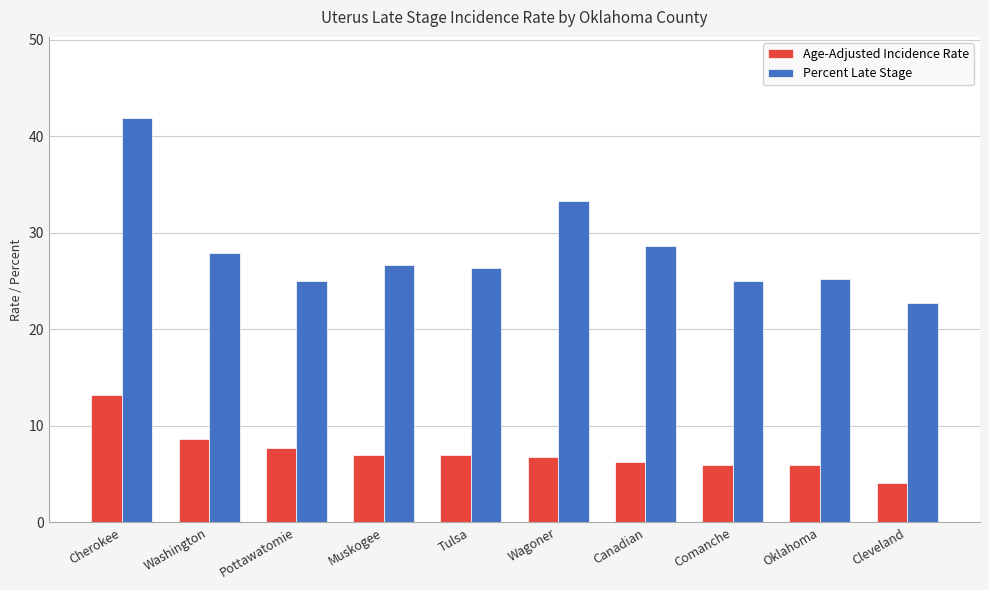

The value of Percent Late Stage at Oklahoma is 25.2. True or false?

True